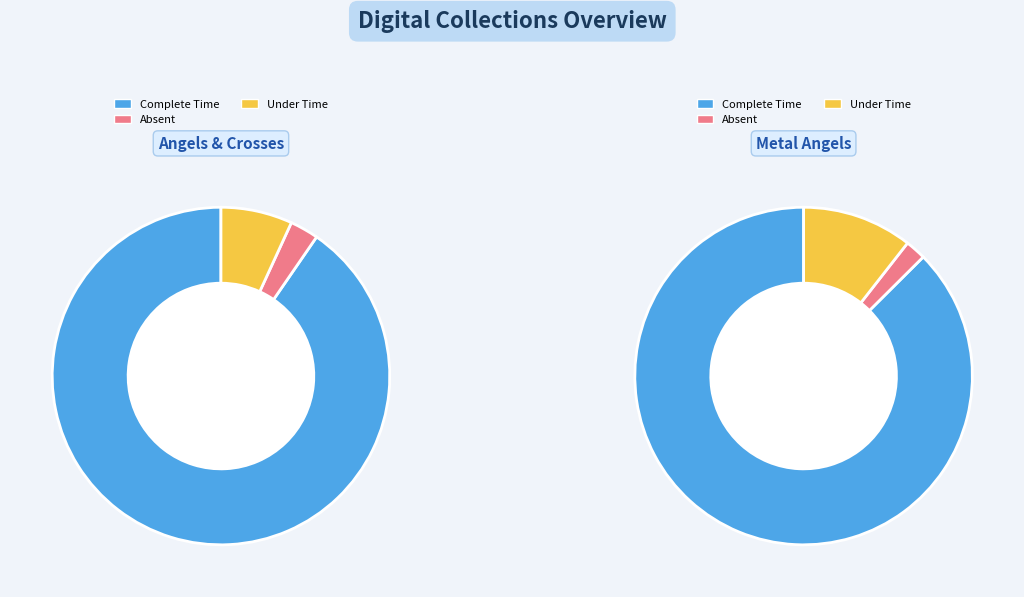

Is there a majority slice in this chart?

Yes